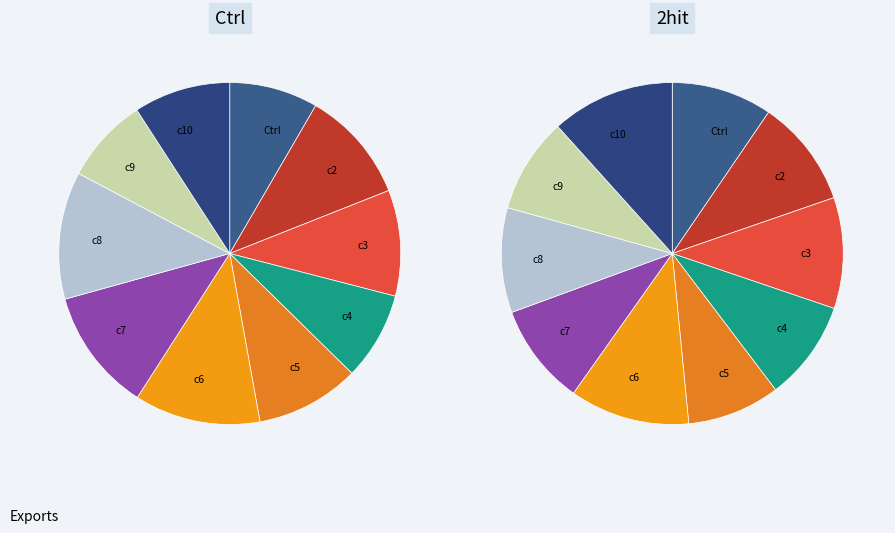

Is 16 the majority of the pie?

No